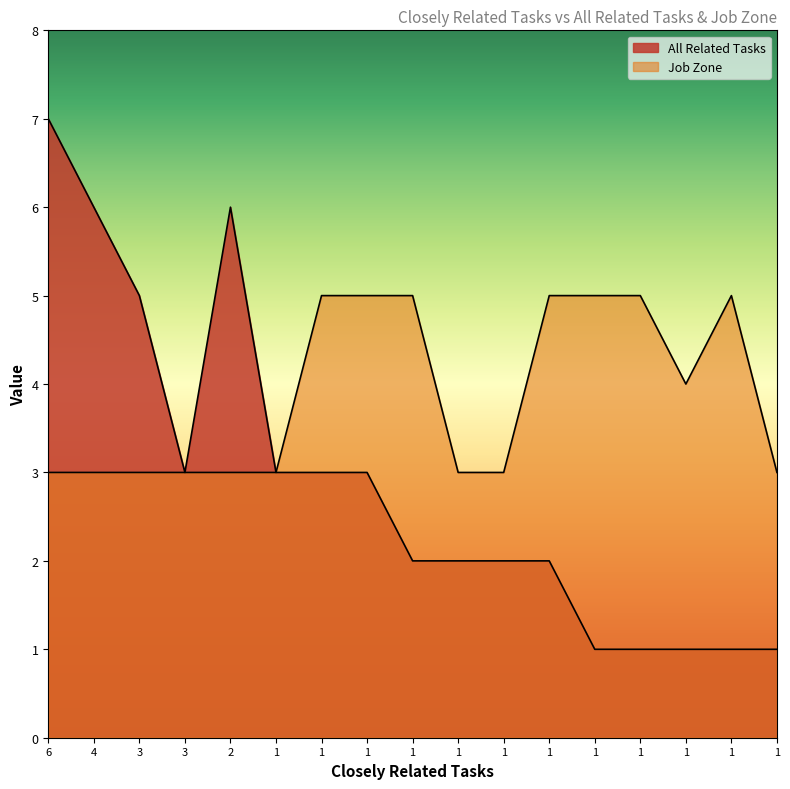

Is it true that Job Zone equals 5 at 1?

False